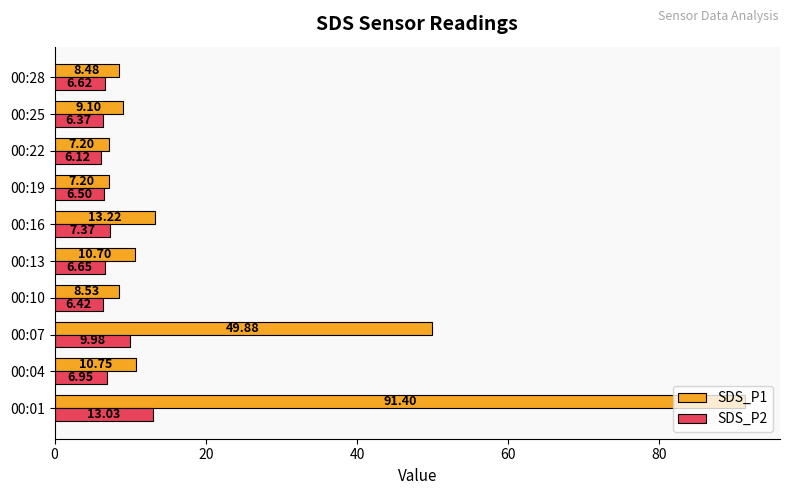

What are all the series names shown in the legend?

SDS_P1, SDS_P2